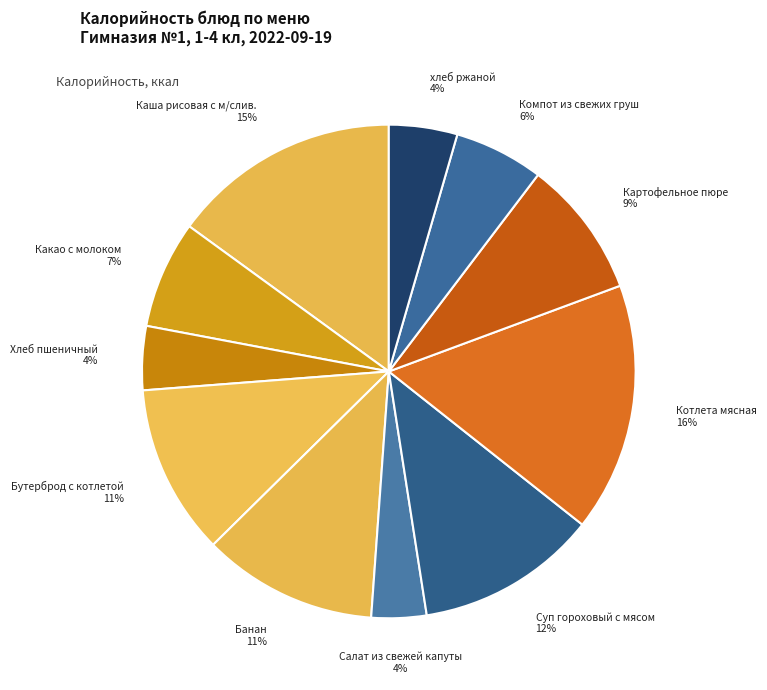

Which category has the biggest portion of the pie?

Котлета мясная